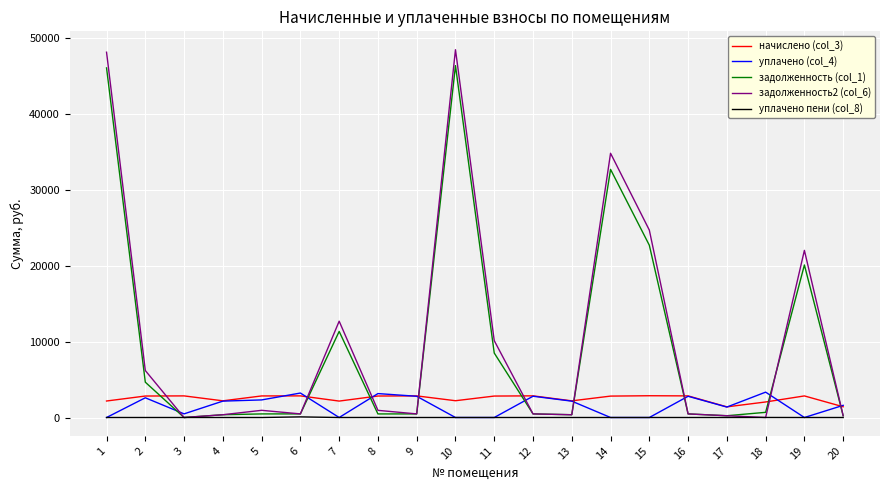

Which series has the largest range (max minus min)?

задолженность2 (col_6)